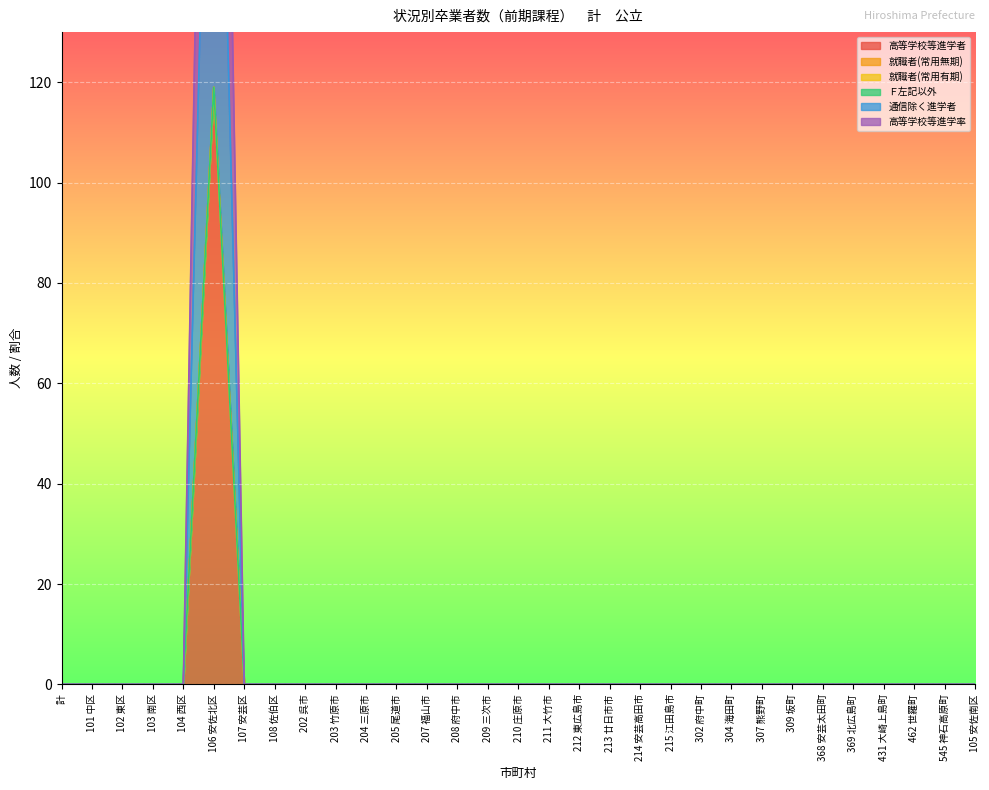

The 通信除く進学者 series shows -37 at 101 中区. True or false?

False